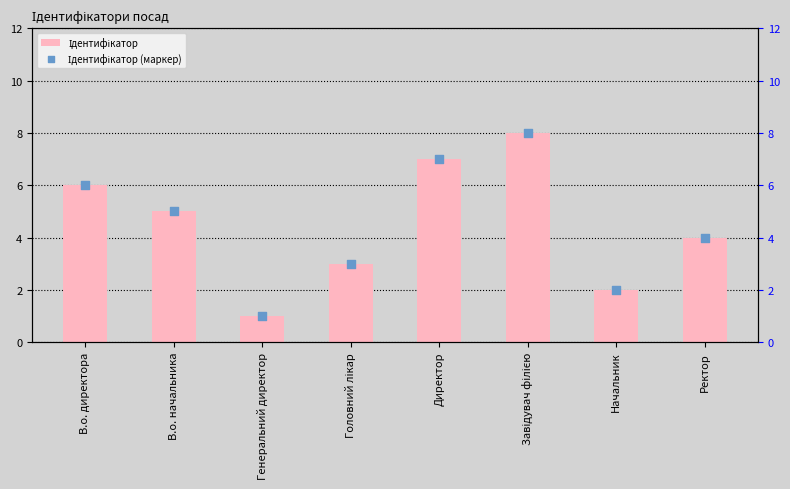

At how many categories does at least one series exceed 2?

6